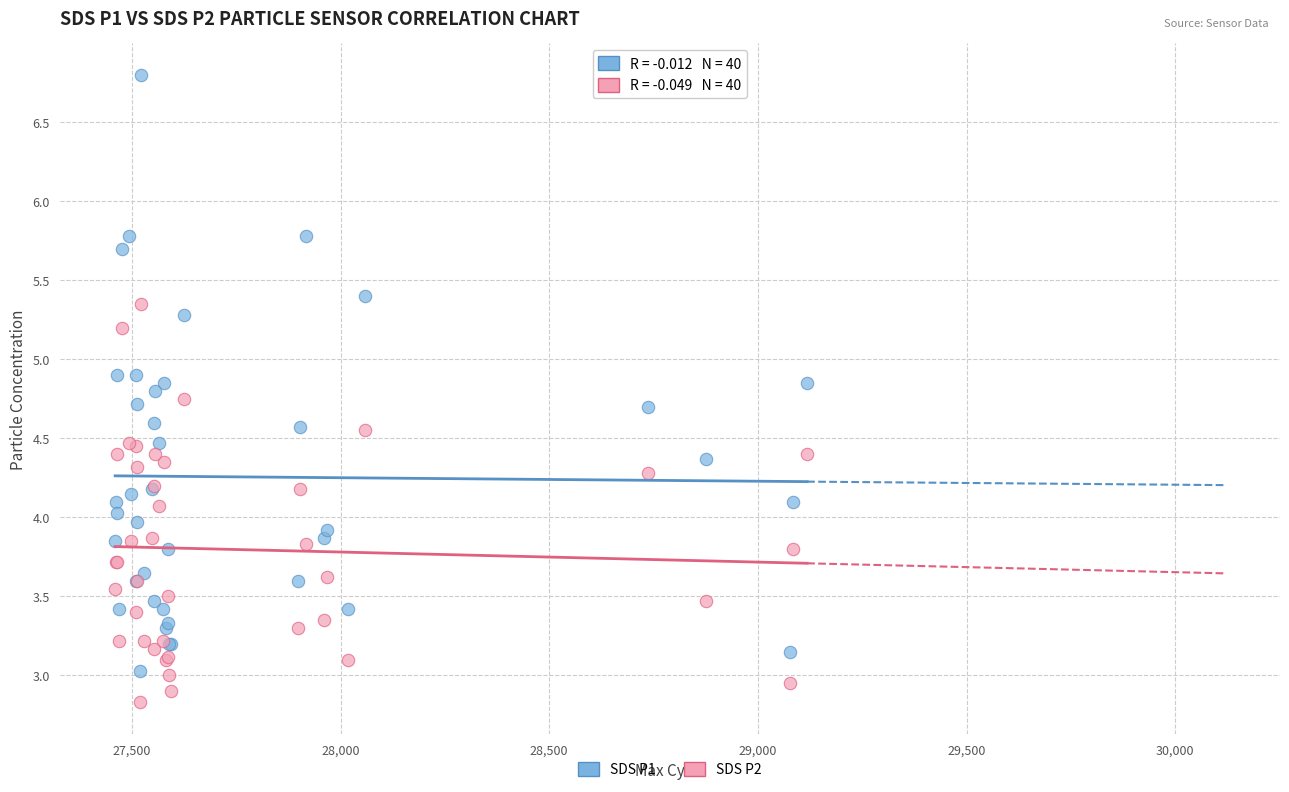

Which series contains the highest Y value?

SDS P1